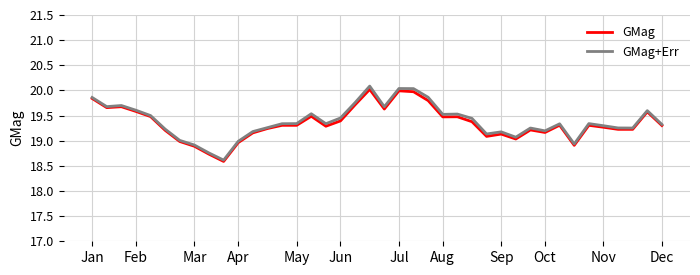

What is the maximum value for GMag+Err?

20.1